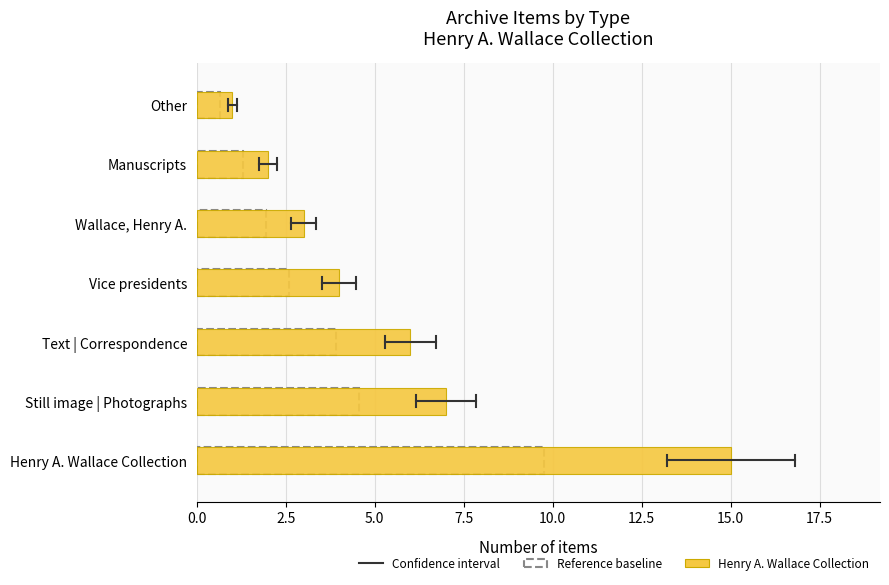

List the labels in order of value, largest first.

Henry A. Wallace Collection, Still image | Photographs, Text | Correspondence, Vice presidents, Wallace, Henry A., Manuscripts, Other